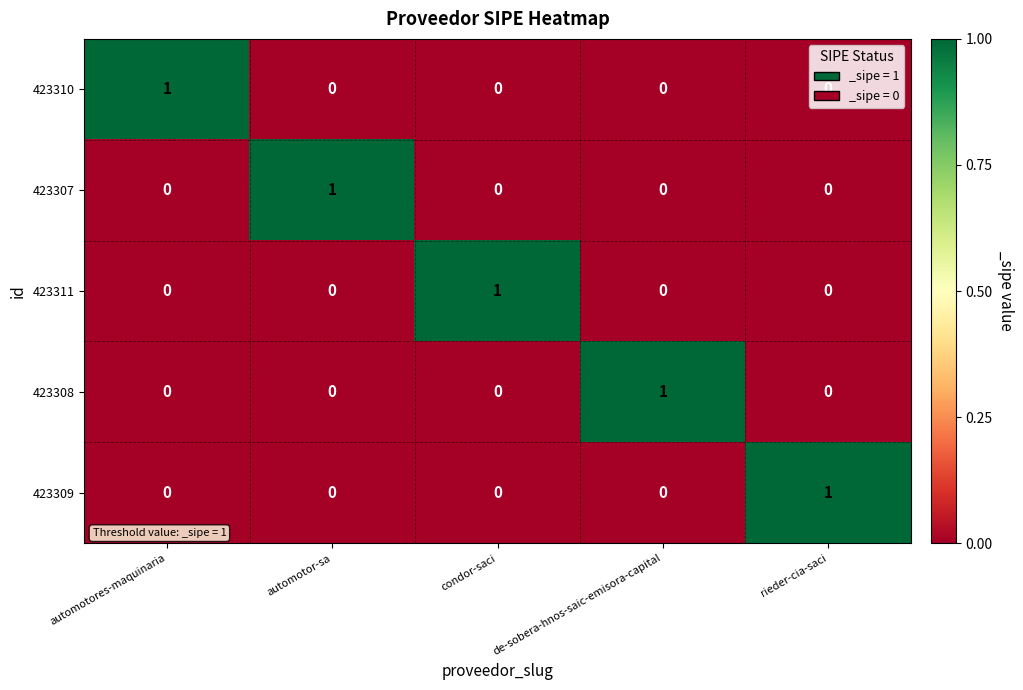

The value of 423311 at automotor-sa is -1. True or false?

False